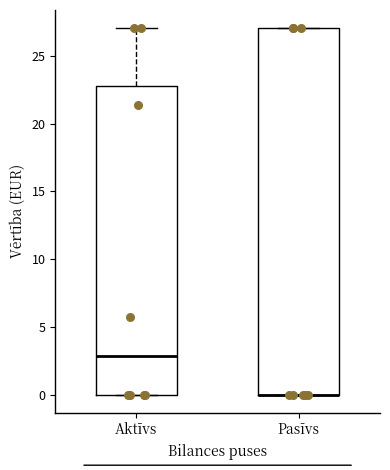

Which box is the tallest, from its lower edge to its upper edge?

Pasīvs